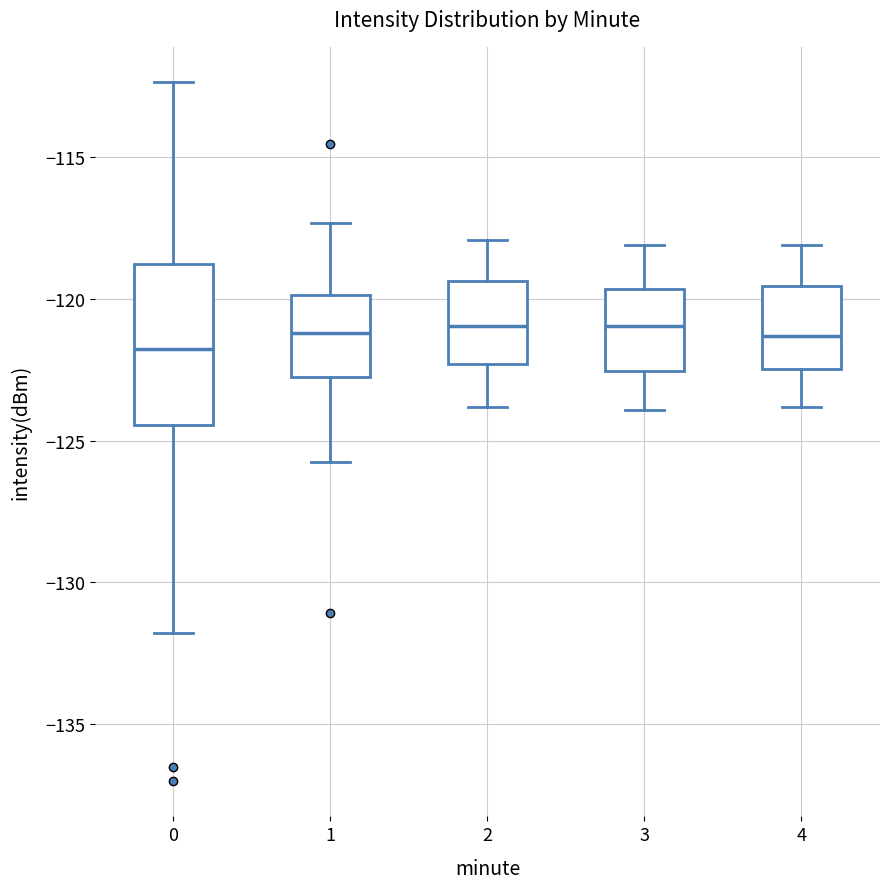

Where is the lower edge of the box at x = 2 on the y-axis? The values are not printed on the chart, so give them approximately, as read against the axis.

-122.5